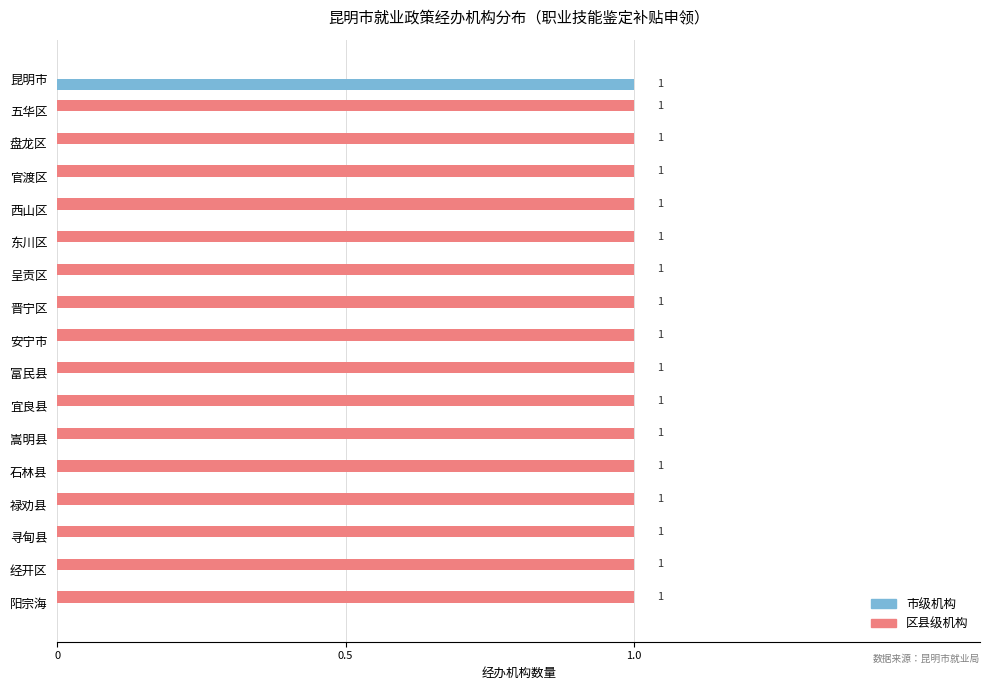

At which label is 区县级机构 closest to 0?

昆明市